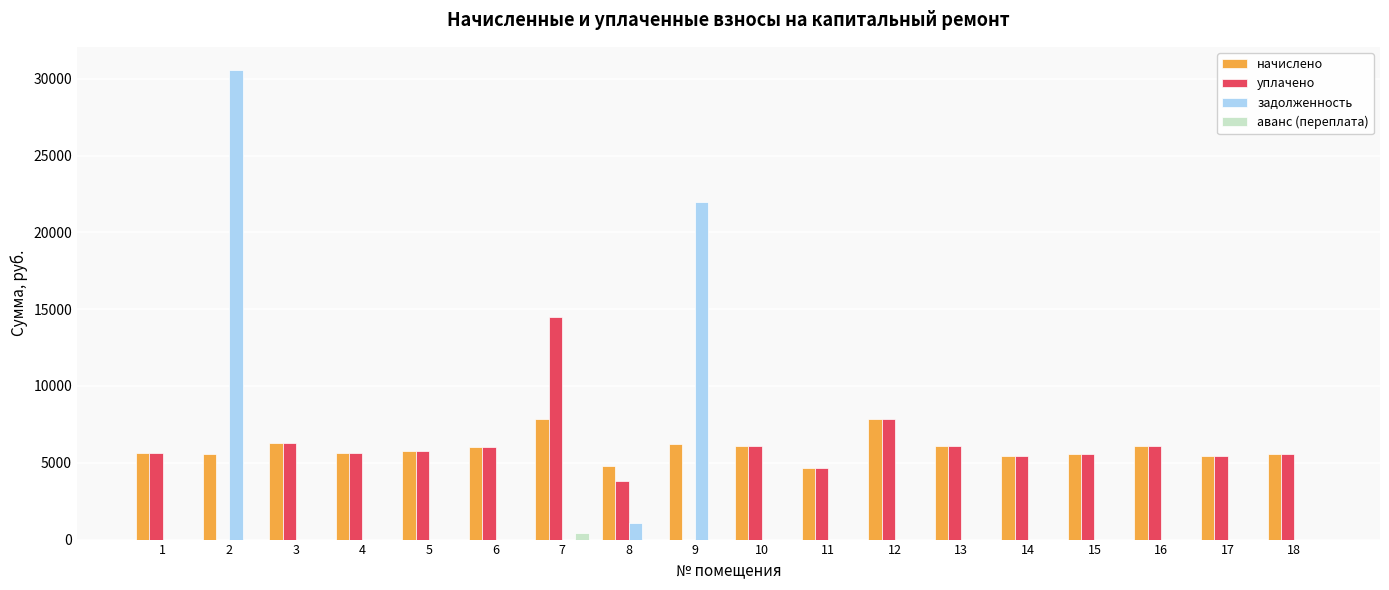

How many values in the аванс (переплата) series exceed 0?

3